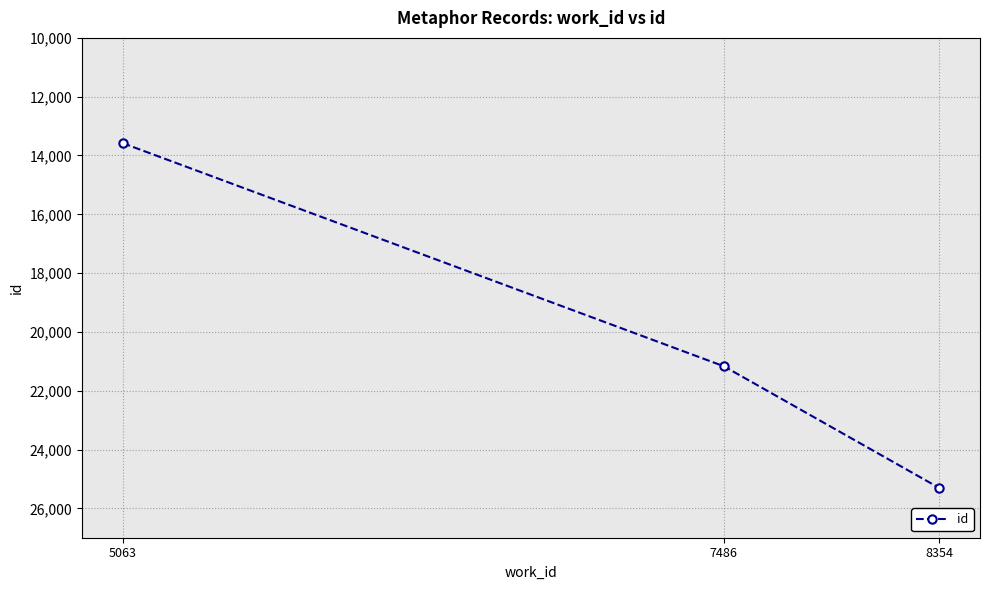

Is it true that the value at 7486 is 34668?

False